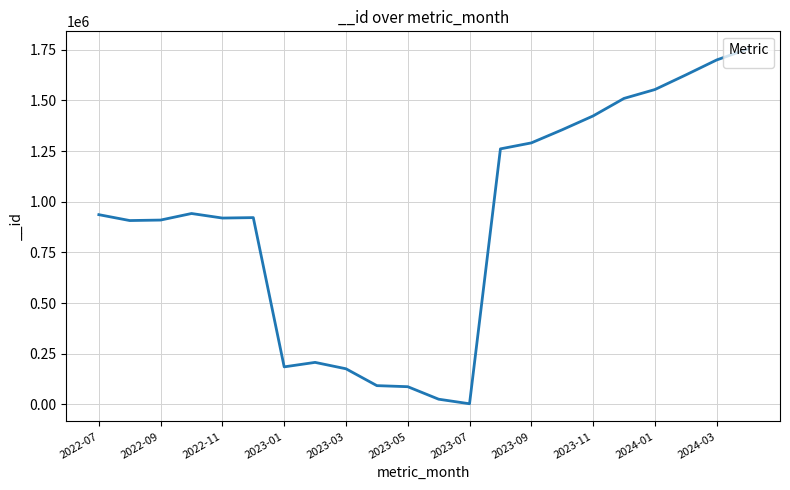

What is the difference between the maximum and minimum values?

1750182